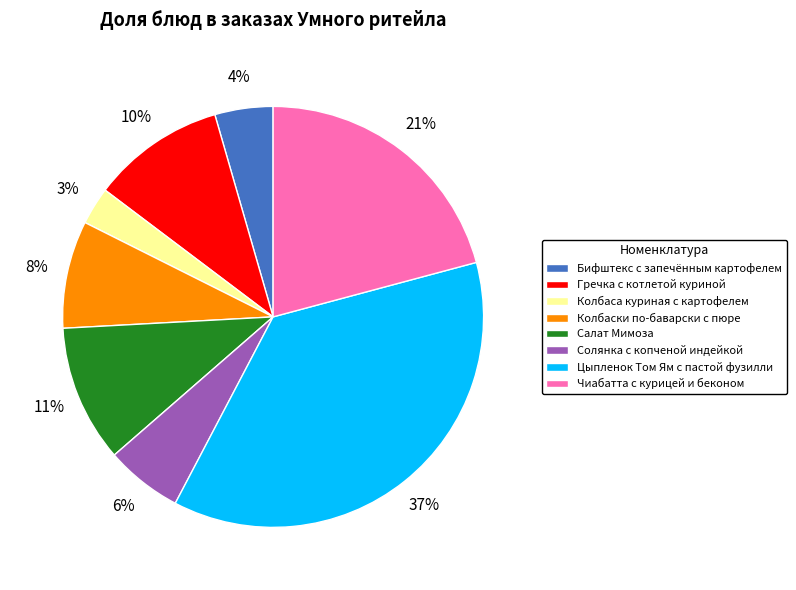

To the nearest percent, what percentage of the pie is Гречка с котлетой куриной?

10%